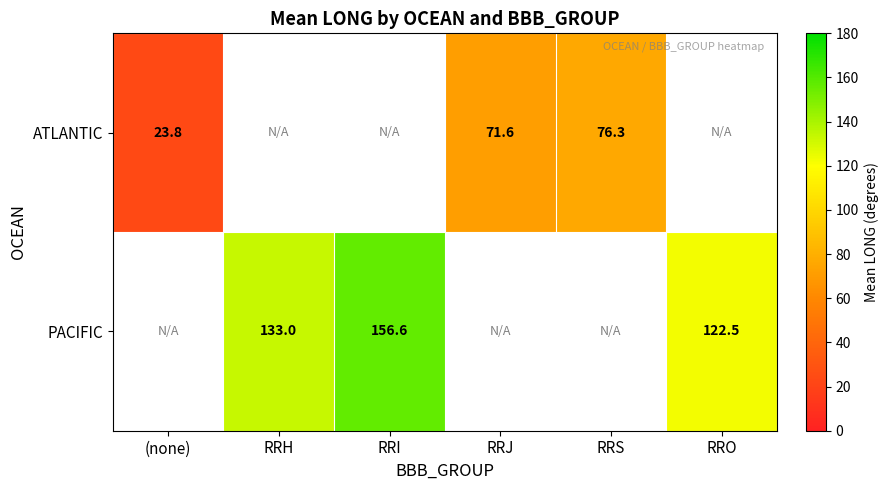

At which category does the chart reach its peak across all series?

RRI